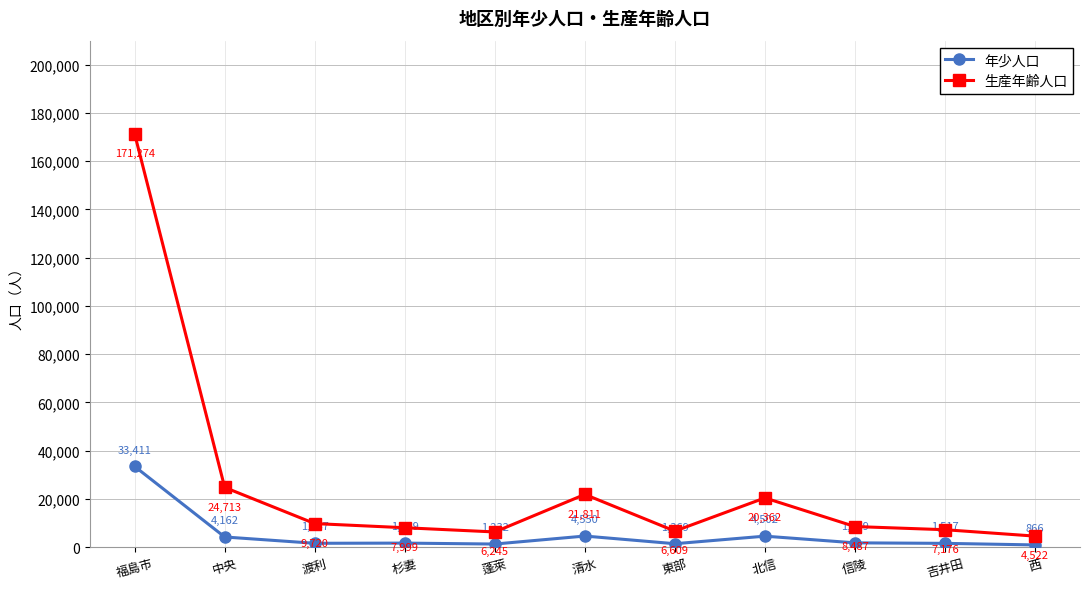

What is the label of the 11th point from the right?

福島市